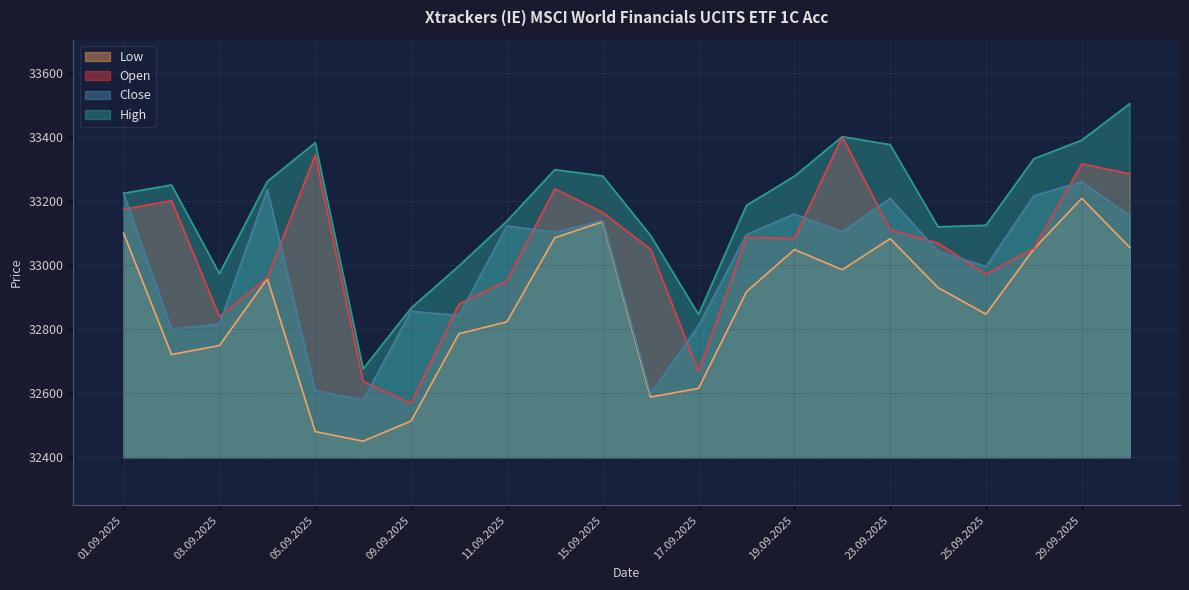

What is the average value of the Close series?

32997